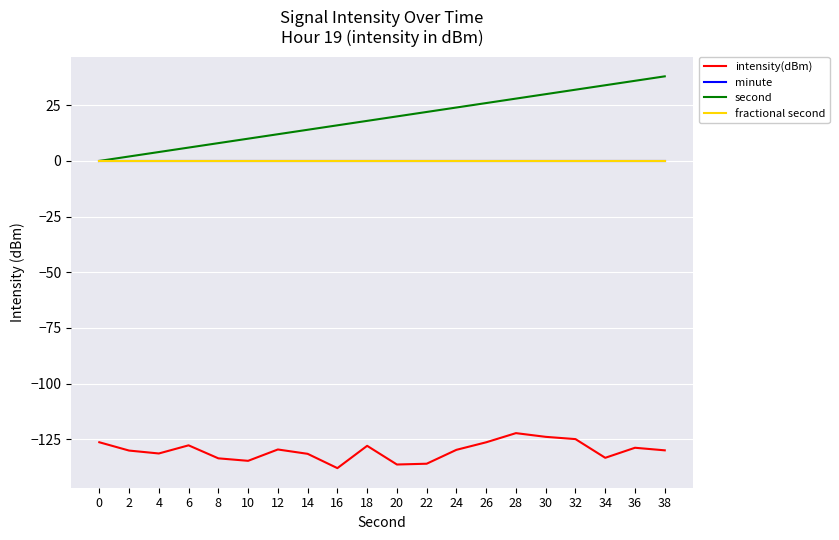

How many lines are shown in the chart?

4